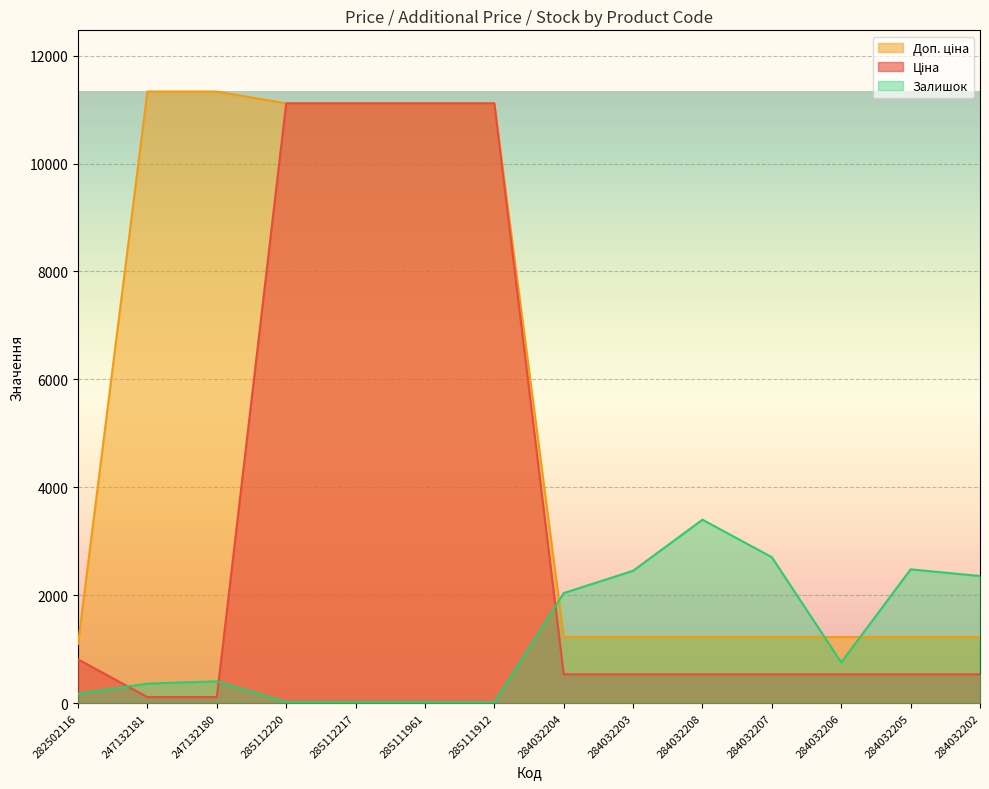

At how many categories does at least one series exceed 8084?

6